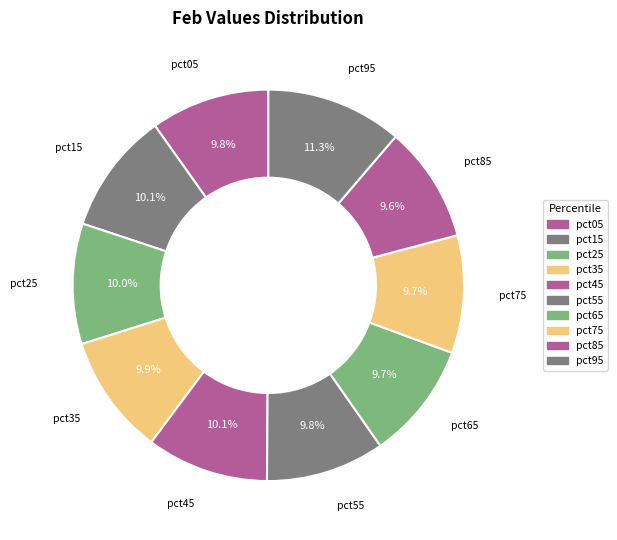

The pct25 slice represents 18% of the pie. True or false?

False